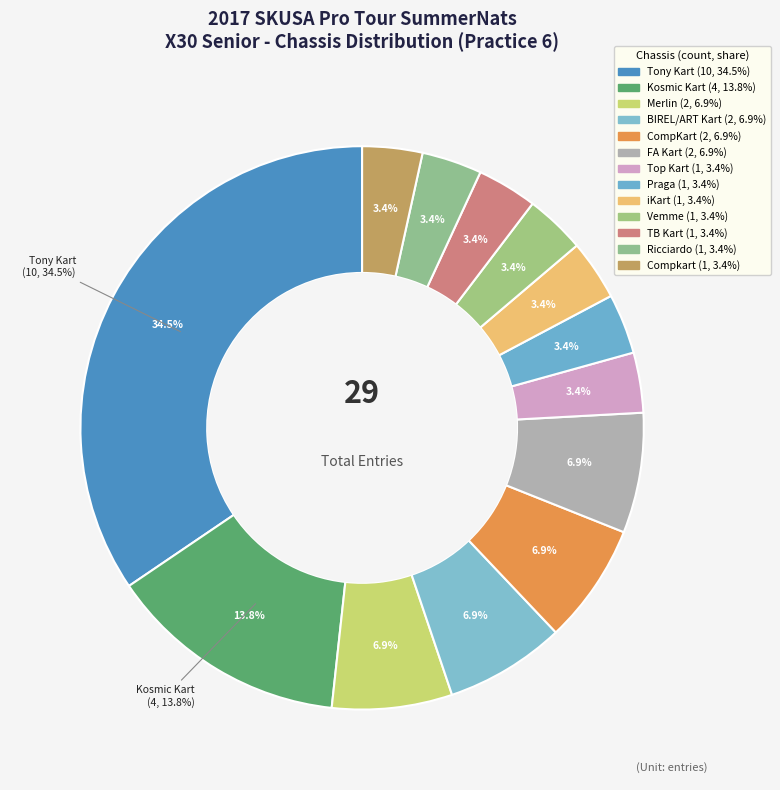

Which category has the biggest portion of the pie?

Tony Kart